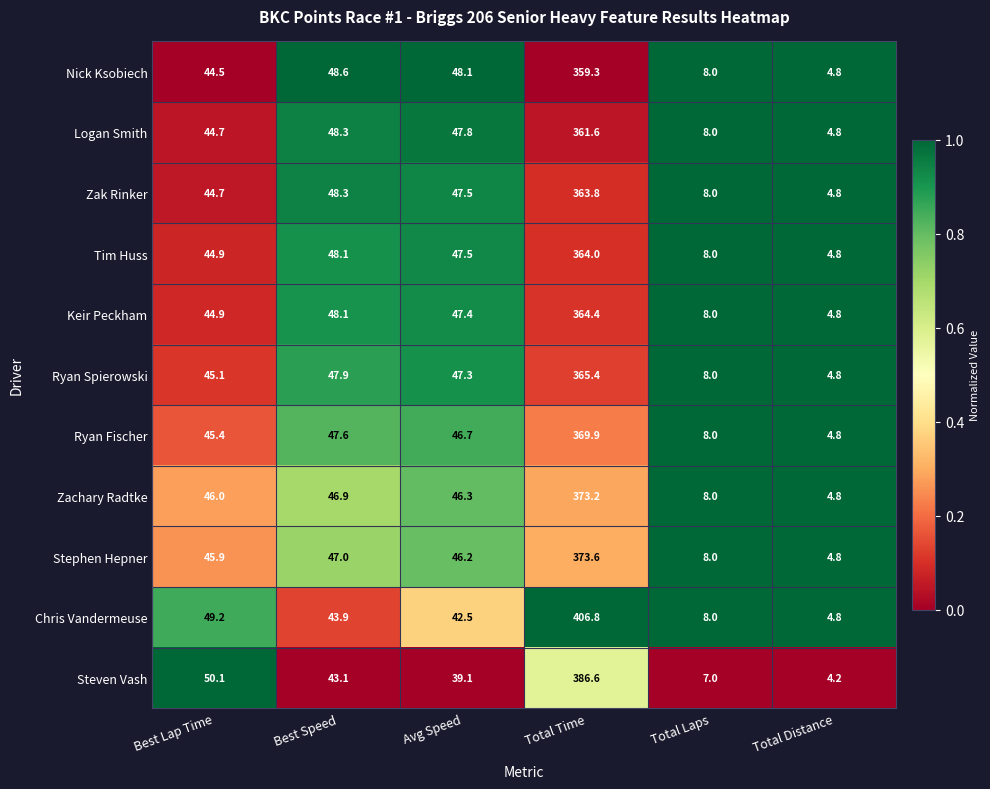

What is the difference between the Tim Huss values at Best Lap Time and Total Laps?

36.9